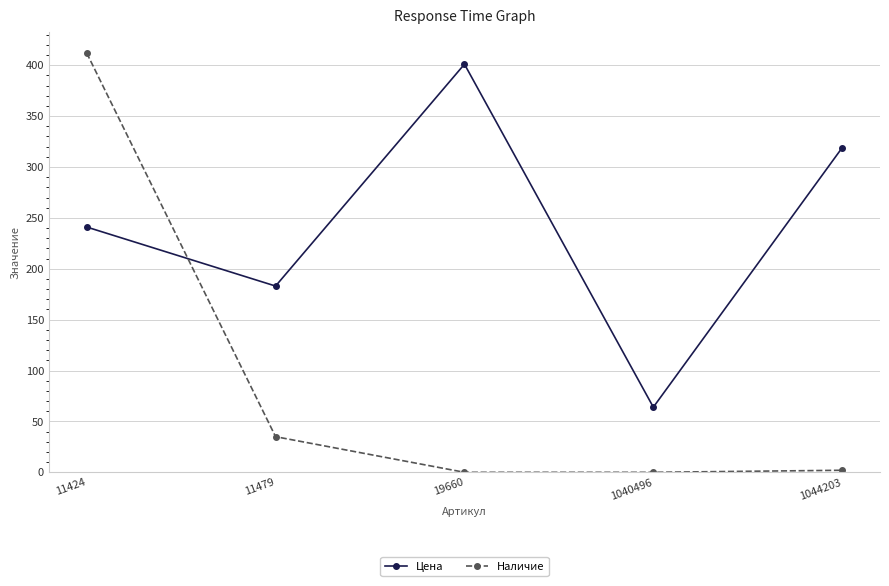

What is the average value of the Наличие series?

90